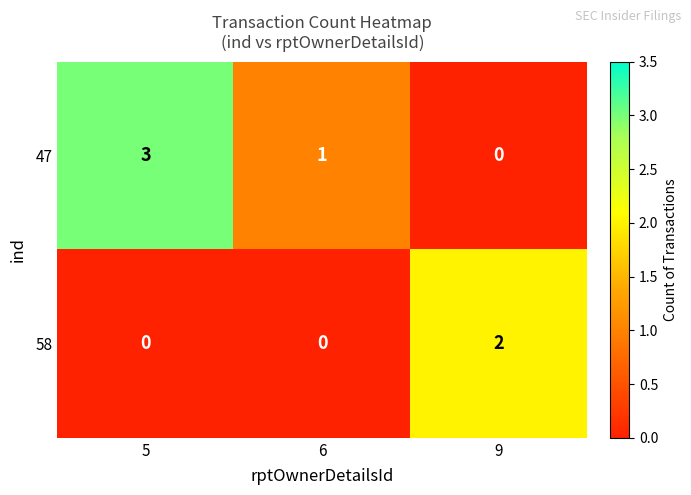

Is it true that 47 equals 0 at 9?

True